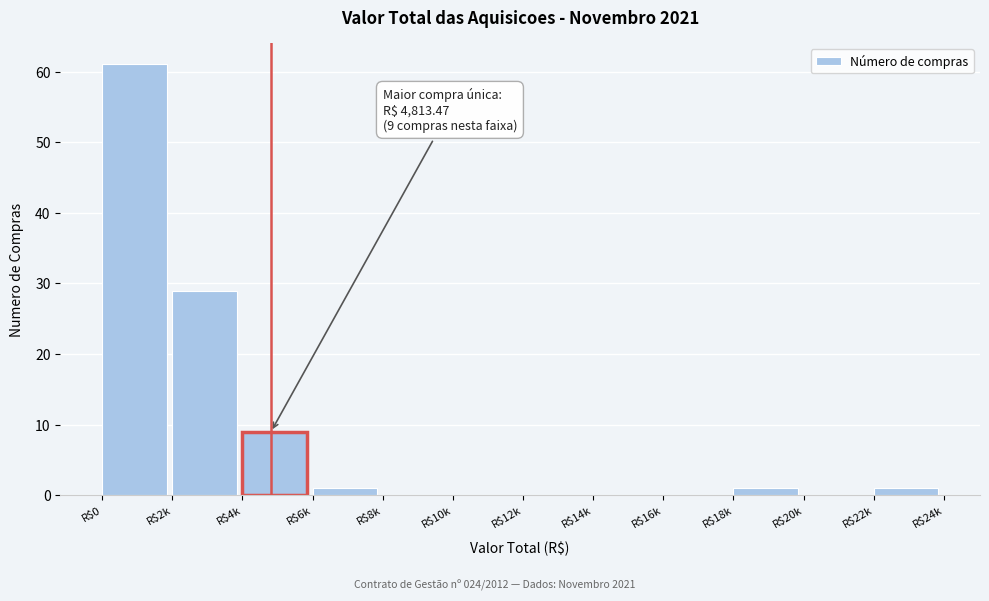

Is it true that the value at R$20k is 26?

False